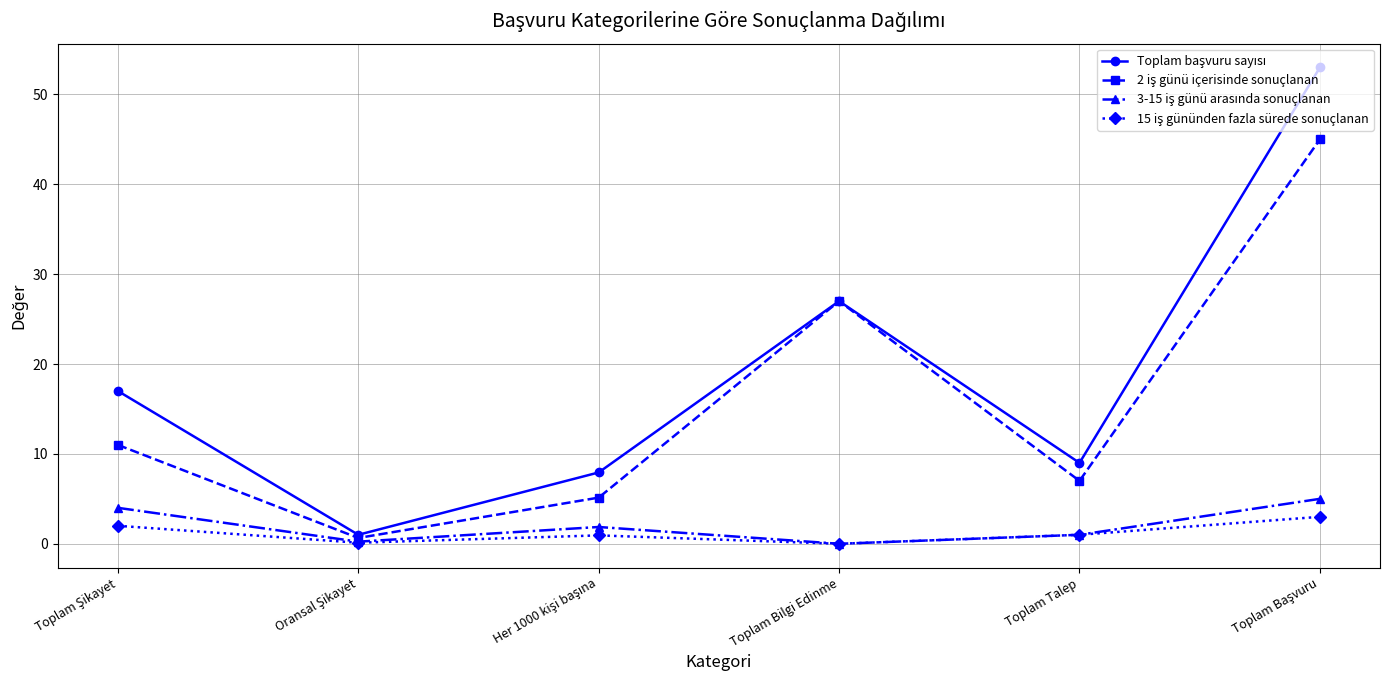

What is the label of the 4th point from the left?

Toplam Bilgi Edinme